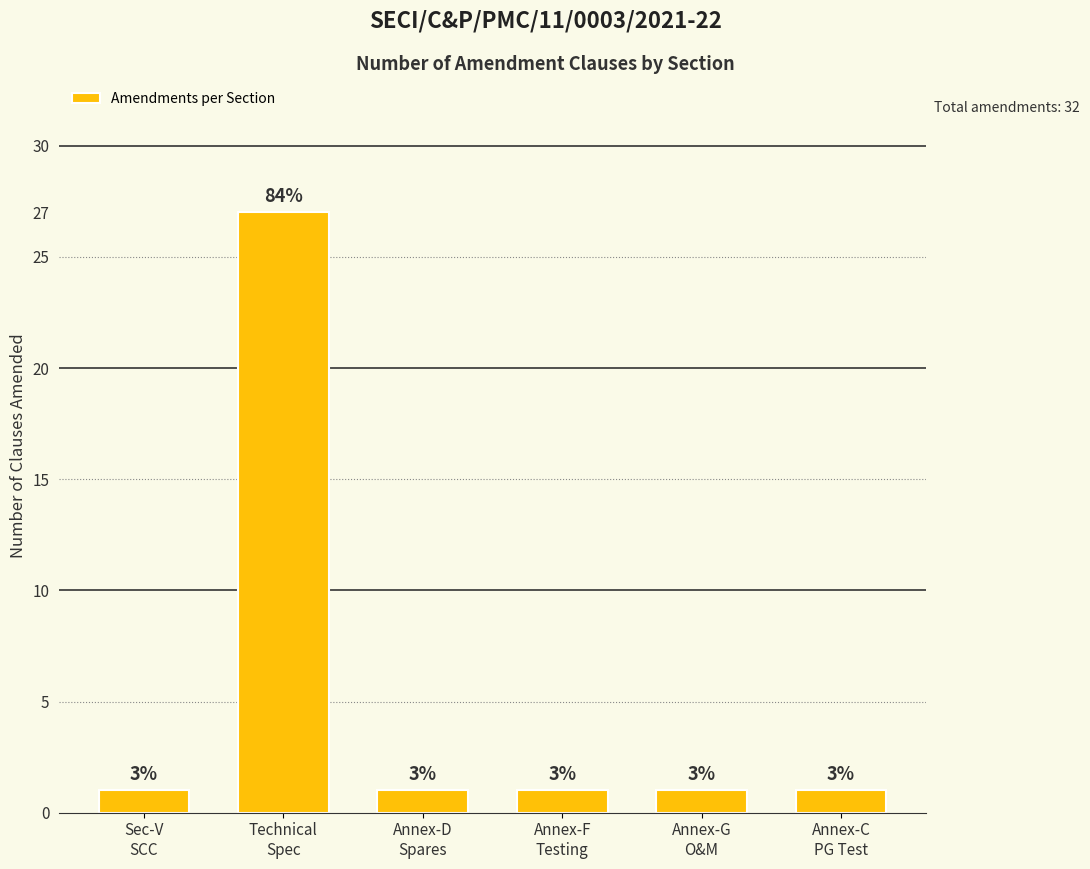

List the labels in order of value, smallest first.

Sec-V
SCC, Annex-D
Spares, Annex-F
Testing, Annex-G
O&M, Annex-C
PG Test, Technical
Spec